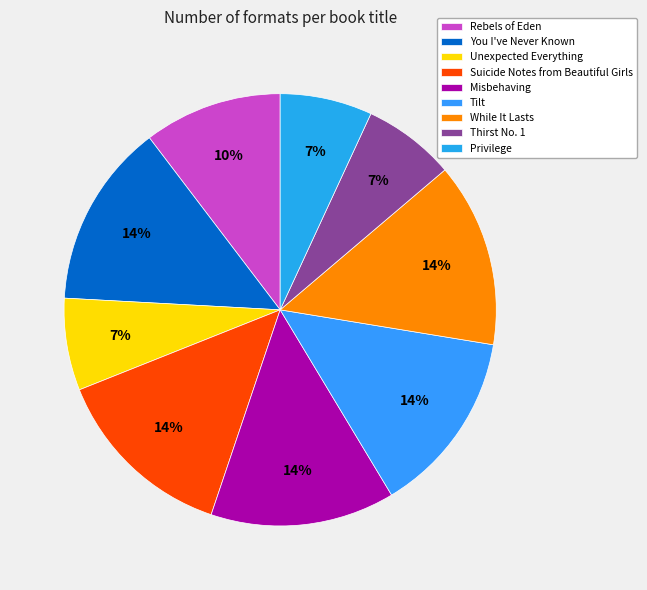

Which has a higher value, Rebels of Eden or Privilege?

Rebels of Eden